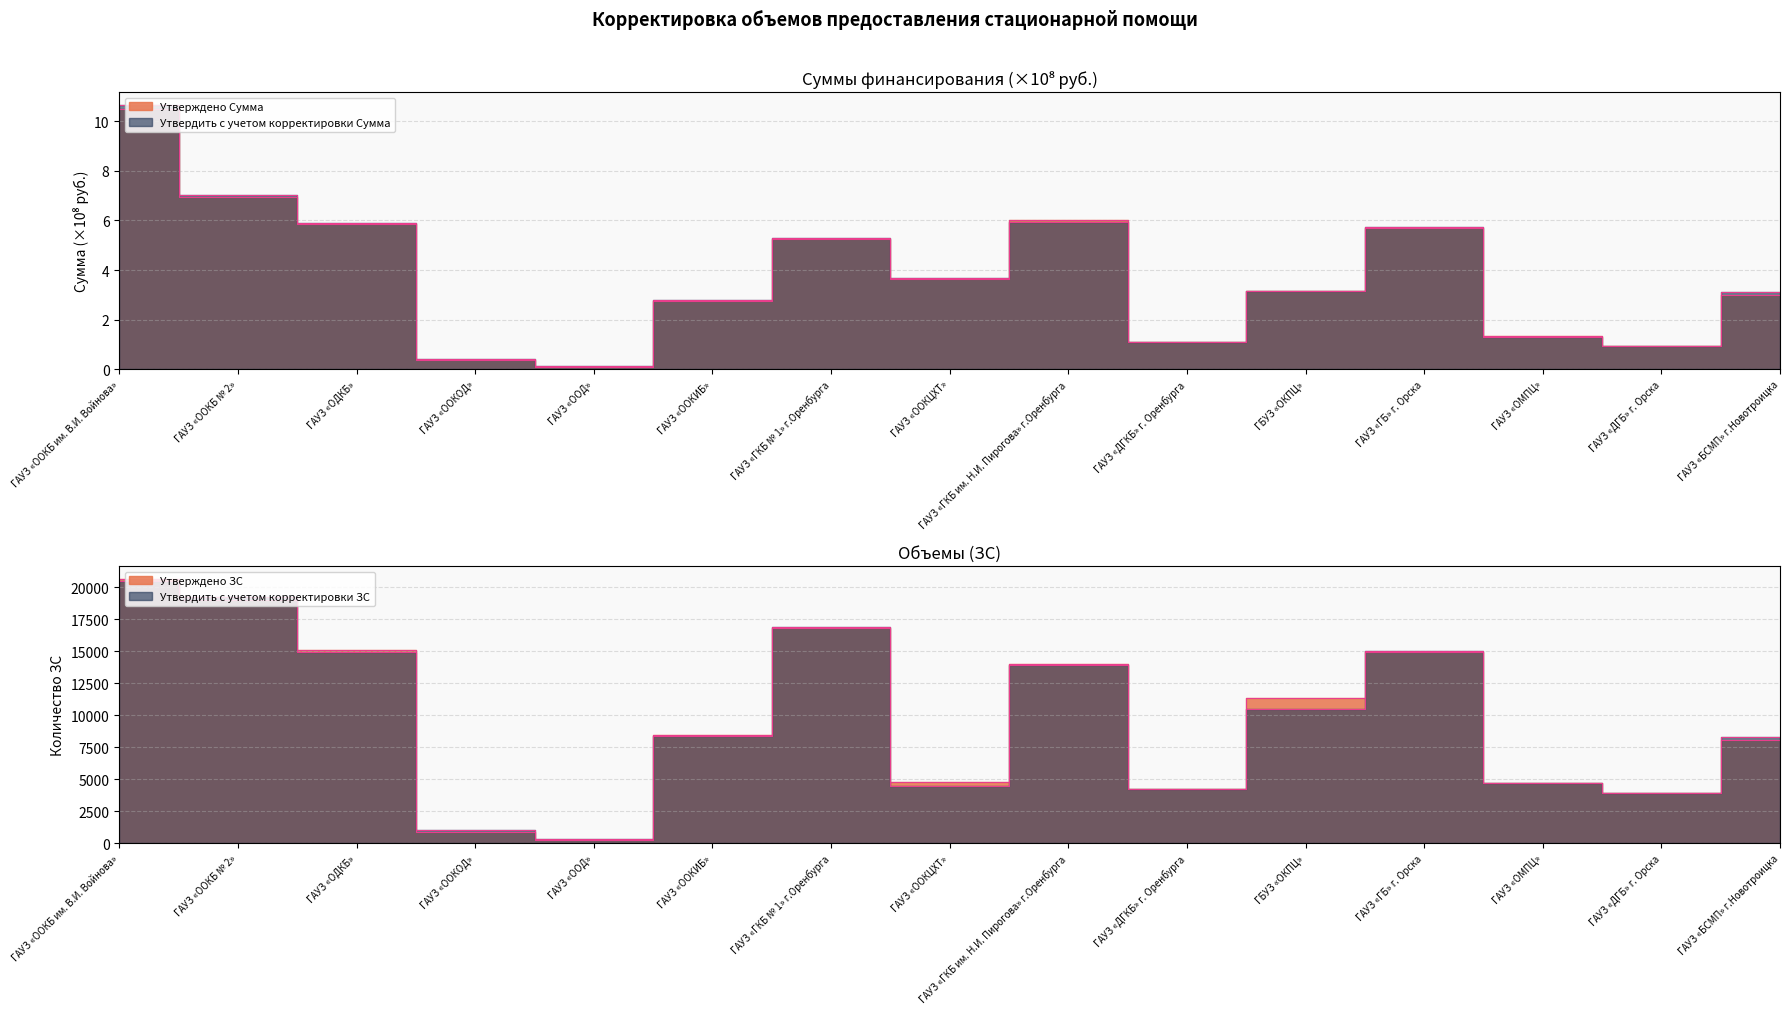

True or false: Утвердить с учетом корректировки Сумма and Утвердить с учетом корректировки ЗС cross at least once.

False